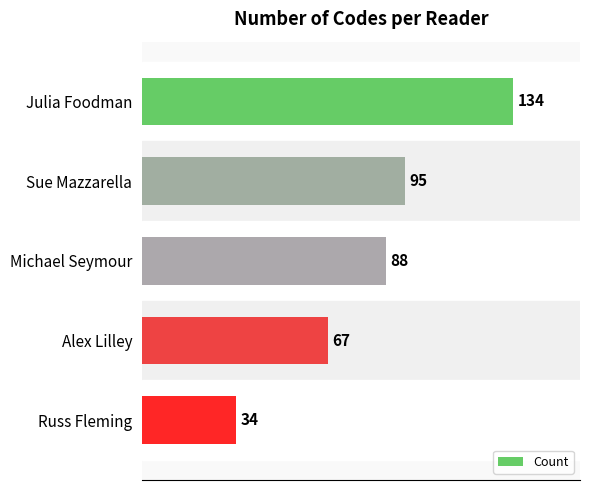

List the labels in order of value, largest first.

Julia Foodman, Sue Mazzarella, Michael Seymour, Alex Lilley, Russ Fleming